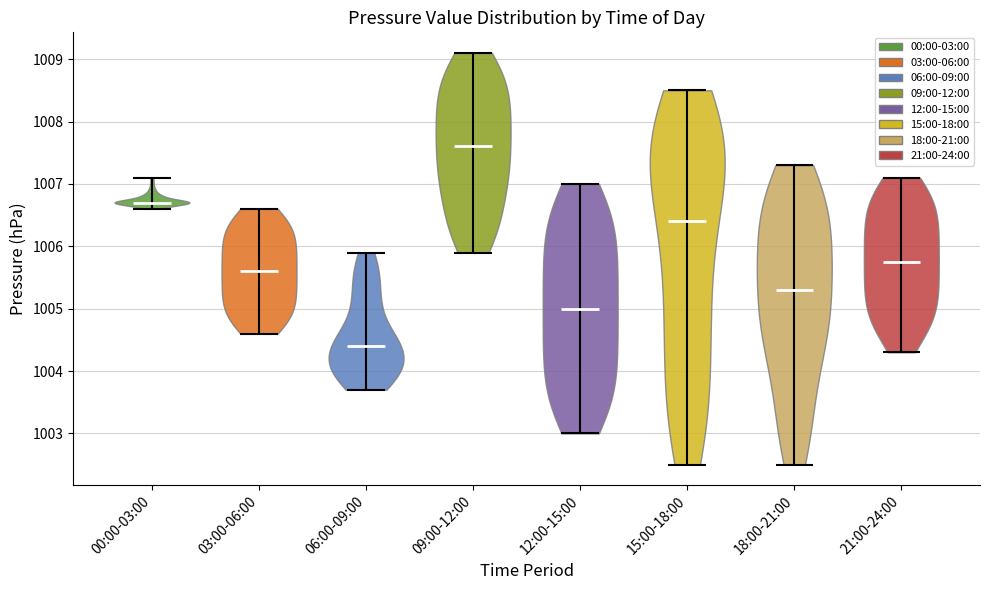

Reading left to right, read every violin against the y-axis: where its median line is, and the lowest and highest points it reaches. The values are not printed on the chart, so give them approximately, as read against the axis.

00:00-03:00: median line 1006.7, lowest point 1006.6, highest point 1007.1
03:00-06:00: median line 1005.6, lowest point 1004.6, highest point 1006.6
06:00-09:00: median line 1004.4, lowest point 1003.7, highest point 1005.9
09:00-12:00: median line 1007.6, lowest point 1005.9, highest point 1009.1
12:00-15:00: median line 1005.0, lowest point 1003.0, highest point 1007.0
15:00-18:00: median line 1006.4, lowest point 1002.5, highest point 1008.5
18:00-21:00: median line 1005.3, lowest point 1002.5, highest point 1007.3
21:00-24:00: median line 1005.8, lowest point 1004.3, highest point 1007.1